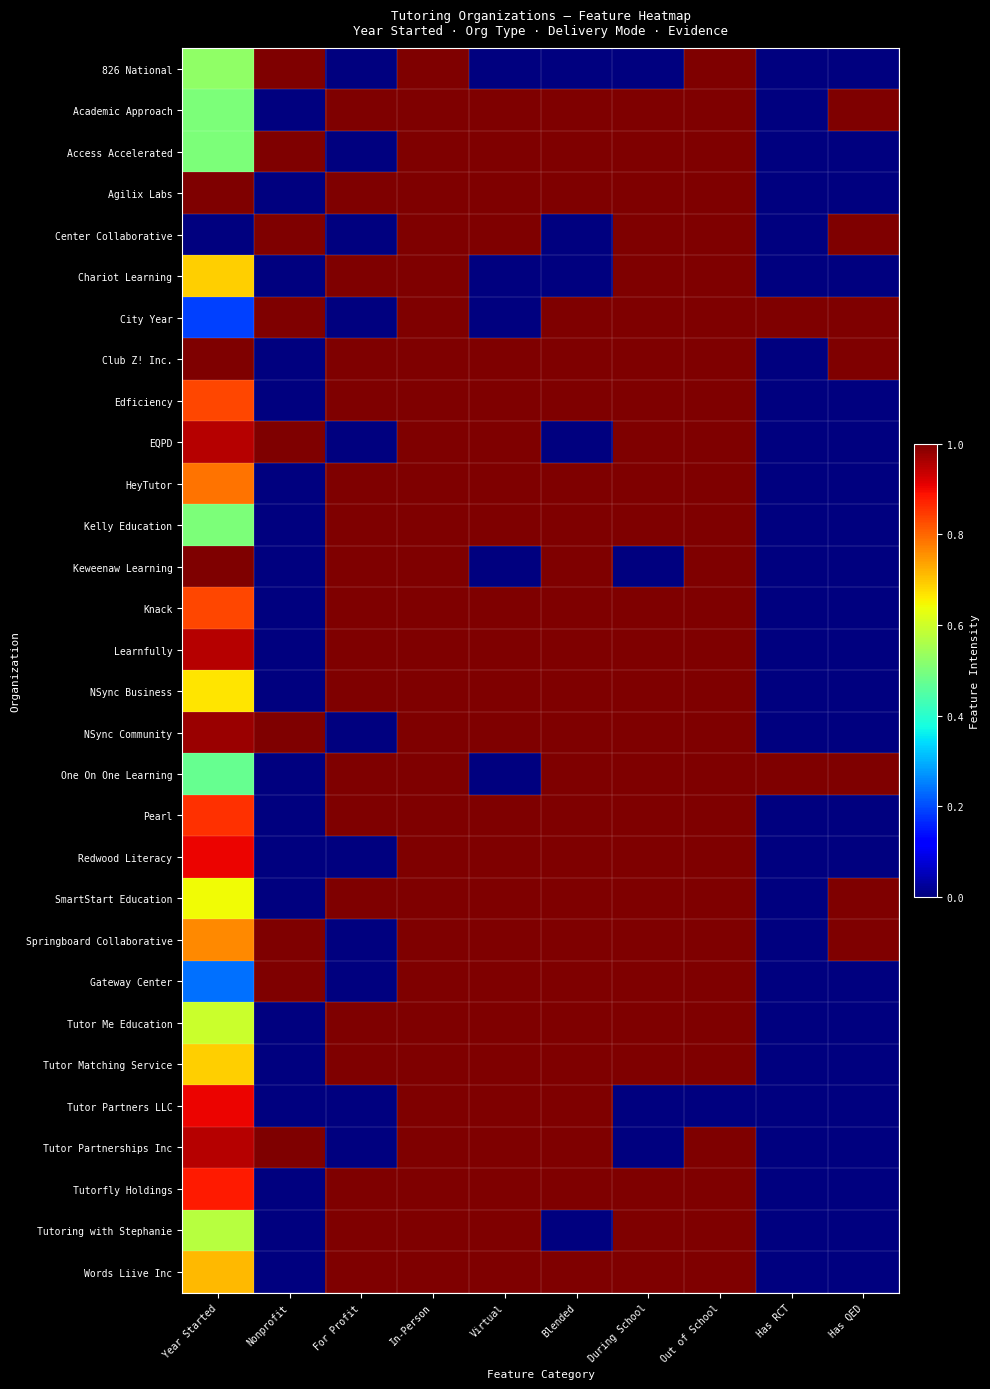

Reading left to right, list all the values displayed in this chart.

826 National: Year Started=0.5	Nonprofit=1.0	For Profit=0.0	In-Person=1.0	Virtual=0.0	Blended=0.0	During School=0.0	Out of School=1.0	Has RCT=0.0	Has QED=0.0
Academic Approach: Year Started=0.5	Nonprofit=0.0	For Profit=1.0	In-Person=1.0	Virtual=1.0	Blended=1.0	During School=1.0	Out of School=1.0	Has RCT=0.0	Has QED=1.0
Access Accelerated: Year Started=0.5	Nonprofit=1.0	For Profit=0.0	In-Person=1.0	Virtual=1.0	Blended=1.0	During School=1.0	Out of School=1.0	Has RCT=0.0	Has QED=0.0
Agilix Labs: Year Started=1.0	Nonprofit=0.0	For Profit=1.0	In-Person=1.0	Virtual=1.0	Blended=1.0	During School=1.0	Out of School=1.0	Has RCT=0.0	Has QED=0.0
Center Collaborative: Year Started=0.0	Nonprofit=1.0	For Profit=0.0	In-Person=1.0	Virtual=1.0	Blended=0.0	During School=1.0	Out of School=1.0	Has RCT=0.0	Has QED=1.0
Chariot Learning: Year Started=0.7	Nonprofit=0.0	For Profit=1.0	In-Person=1.0	Virtual=0.0	Blended=0.0	During School=1.0	Out of School=1.0	Has RCT=0.0	Has QED=0.0
City Year: Year Started=0.2	Nonprofit=1.0	For Profit=0.0	In-Person=1.0	Virtual=0.0	Blended=1.0	During School=1.0	Out of School=1.0	Has RCT=1.0	Has QED=1.0
Club Z! Inc.: Year Started=1.0	Nonprofit=0.0	For Profit=1.0	In-Person=1.0	Virtual=1.0	Blended=1.0	During School=1.0	Out of School=1.0	Has RCT=0.0	Has QED=1.0
Edficiency: Year Started=0.8	Nonprofit=0.0	For Profit=1.0	In-Person=1.0	Virtual=1.0	Blended=1.0	During School=1.0	Out of School=1.0	Has RCT=0.0	Has QED=0.0
EQPD: Year Started=1.0	Nonprofit=1.0	For Profit=0.0	In-Person=1.0	Virtual=1.0	Blended=0.0	During School=1.0	Out of School=1.0	Has RCT=0.0	Has QED=0.0
HeyTutor: Year Started=0.8	Nonprofit=0.0	For Profit=1.0	In-Person=1.0	Virtual=1.0	Blended=1.0	During School=1.0	Out of School=1.0	Has RCT=0.0	Has QED=0.0
Kelly Education: Year Started=0.5	Nonprofit=0.0	For Profit=1.0	In-Person=1.0	Virtual=1.0	Blended=1.0	During School=1.0	Out of School=1.0	Has RCT=0.0	Has QED=0.0
Keweenaw Learning: Year Started=1.0	Nonprofit=0.0	For Profit=1.0	In-Person=1.0	Virtual=0.0	Blended=1.0	During School=0.0	Out of School=1.0	Has RCT=0.0	Has QED=0.0
Knack: Year Started=0.8	Nonprofit=0.0	For Profit=1.0	In-Person=1.0	Virtual=1.0	Blended=1.0	During School=1.0	Out of School=1.0	Has RCT=0.0	Has QED=0.0
Learnfully: Year Started=1.0	Nonprofit=0.0	For Profit=1.0	In-Person=1.0	Virtual=1.0	Blended=1.0	During School=1.0	Out of School=1.0	Has RCT=0.0	Has QED=0.0
NSync Business: Year Started=0.7	Nonprofit=0.0	For Profit=1.0	In-Person=1.0	Virtual=1.0	Blended=1.0	During School=1.0	Out of School=1.0	Has RCT=0.0	Has QED=0.0
NSync Community: Year Started=1.0	Nonprofit=1.0	For Profit=0.0	In-Person=1.0	Virtual=1.0	Blended=1.0	During School=1.0	Out of School=1.0	Has RCT=0.0	Has QED=0.0
One On One Learning: Year Started=0.5	Nonprofit=0.0	For Profit=1.0	In-Person=1.0	Virtual=0.0	Blended=1.0	During School=1.0	Out of School=1.0	Has RCT=1.0	Has QED=1.0
Pearl: Year Started=0.9	Nonprofit=0.0	For Profit=1.0	In-Person=1.0	Virtual=1.0	Blended=1.0	During School=1.0	Out of School=1.0	Has RCT=0.0	Has QED=0.0
Redwood Literacy: Year Started=0.9	Nonprofit=0.0	For Profit=0.0	In-Person=1.0	Virtual=1.0	Blended=1.0	During School=1.0	Out of School=1.0	Has RCT=0.0	Has QED=0.0
SmartStart Education: Year Started=0.6	Nonprofit=0.0	For Profit=1.0	In-Person=1.0	Virtual=1.0	Blended=1.0	During School=1.0	Out of School=1.0	Has RCT=0.0	Has QED=1.0
Springboard Collaborative: Year Started=0.8	Nonprofit=1.0	For Profit=0.0	In-Person=1.0	Virtual=1.0	Blended=1.0	During School=1.0	Out of School=1.0	Has RCT=0.0	Has QED=1.0
Gateway Center: Year Started=0.2	Nonprofit=1.0	For Profit=0.0	In-Person=1.0	Virtual=1.0	Blended=1.0	During School=1.0	Out of School=1.0	Has RCT=0.0	Has QED=0.0
Tutor Me Education: Year Started=0.6	Nonprofit=0.0	For Profit=1.0	In-Person=1.0	Virtual=1.0	Blended=1.0	During School=1.0	Out of School=1.0	Has RCT=0.0	Has QED=0.0
Tutor Matching Service: Year Started=0.7	Nonprofit=0.0	For Profit=1.0	In-Person=1.0	Virtual=1.0	Blended=1.0	During School=1.0	Out of School=1.0	Has RCT=0.0	Has QED=0.0
Tutor Partners LLC: Year Started=0.9	Nonprofit=0.0	For Profit=0.0	In-Person=1.0	Virtual=1.0	Blended=1.0	During School=0.0	Out of School=0.0	Has RCT=0.0	Has QED=0.0
Tutor Partnerships Inc: Year Started=1.0	Nonprofit=1.0	For Profit=0.0	In-Person=1.0	Virtual=1.0	Blended=1.0	During School=0.0	Out of School=1.0	Has RCT=0.0	Has QED=0.0
Tutorfly Holdings: Year Started=0.9	Nonprofit=0.0	For Profit=1.0	In-Person=1.0	Virtual=1.0	Blended=1.0	During School=1.0	Out of School=1.0	Has RCT=0.0	Has QED=0.0
Tutoring with Stephanie: Year Started=0.6	Nonprofit=0.0	For Profit=1.0	In-Person=1.0	Virtual=1.0	Blended=0.0	During School=1.0	Out of School=1.0	Has RCT=0.0	Has QED=0.0
Words Liive Inc: Year Started=0.7	Nonprofit=0.0	For Profit=1.0	In-Person=1.0	Virtual=1.0	Blended=1.0	During School=1.0	Out of School=1.0	Has RCT=0.0	Has QED=0.0